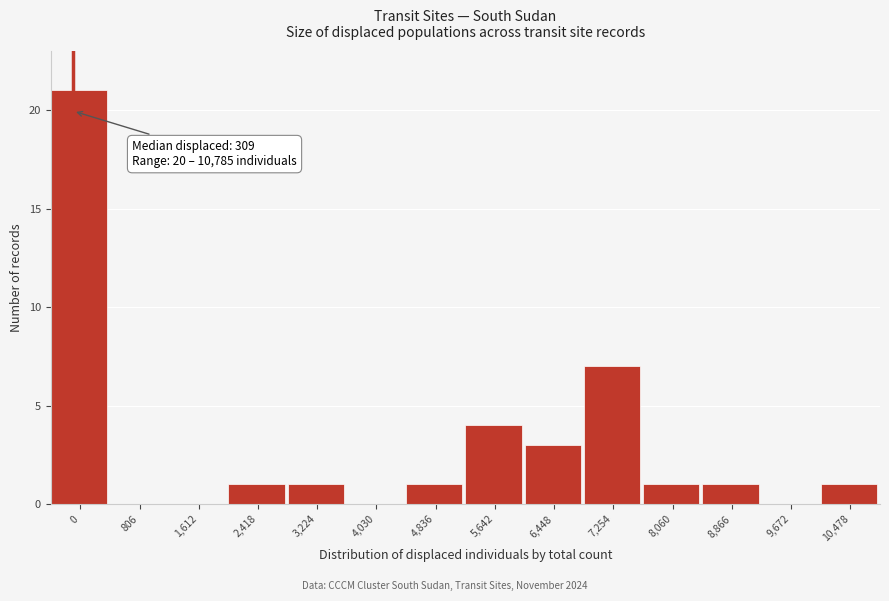

Reading left to right, list all the values displayed in this chart.

0=21	806=0	1,612=0	2,418=1	3,224=1	4,030=0	4,836=1	5,642=4	6,448=3	7,254=7	8,060=1	8,866=1	9,672=0	10,478=1